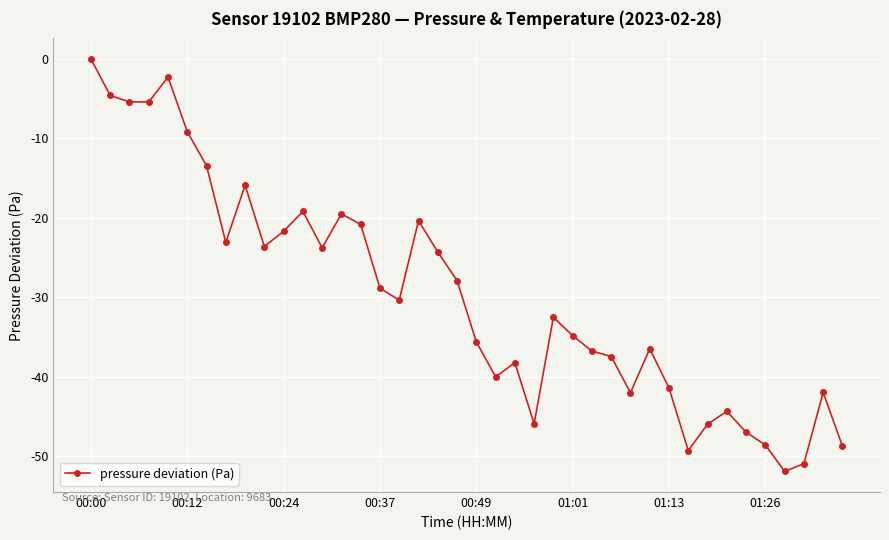

What is the difference between the maximum and minimum values?

51.9